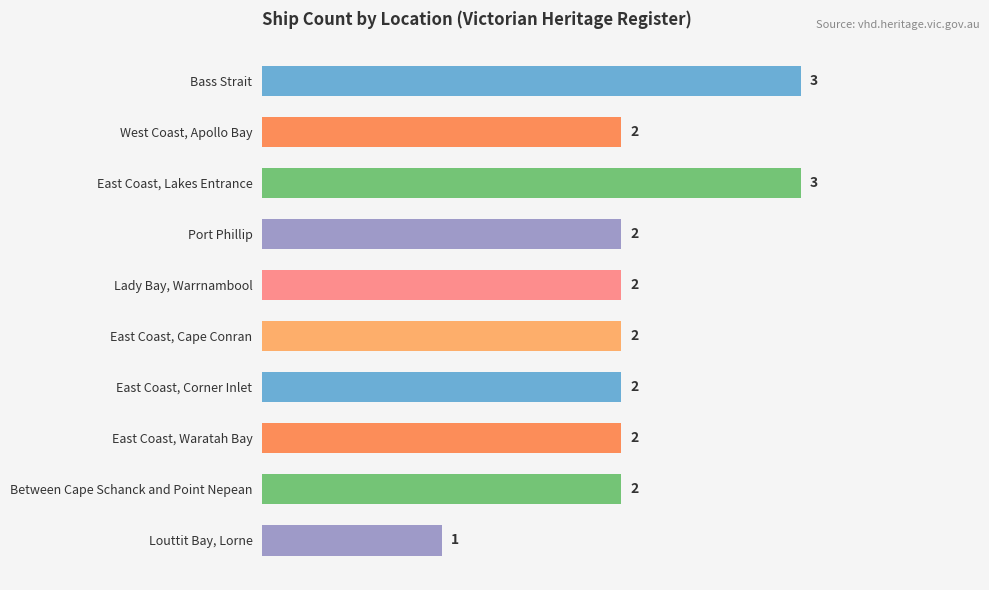

The chart shows a value of 3 at Port Phillip. True or false?

False